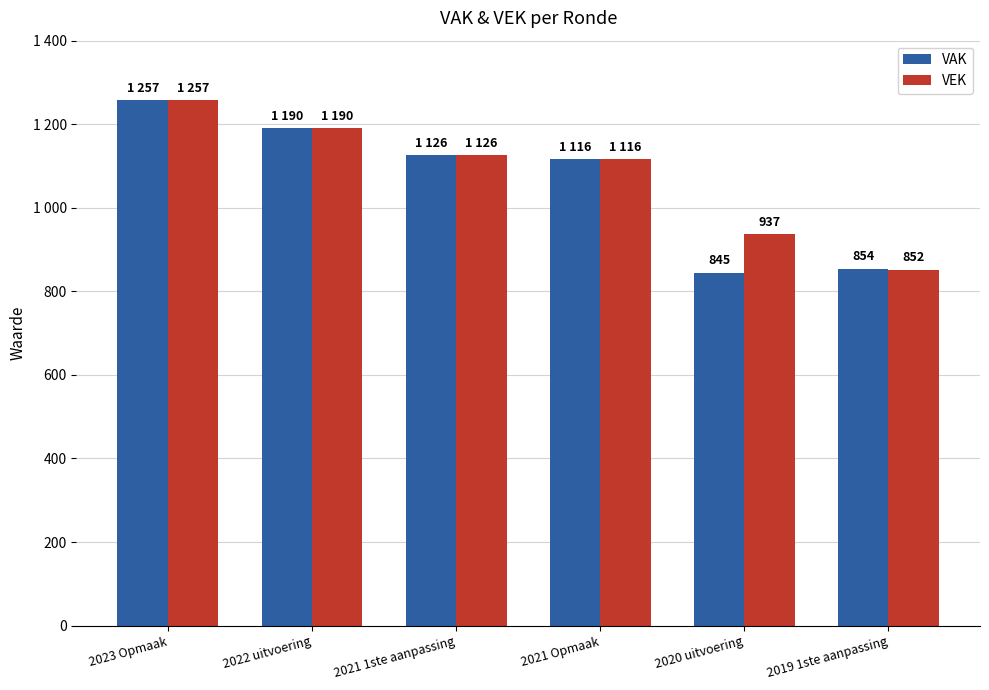

Which series has the largest total across all categories?

VEK